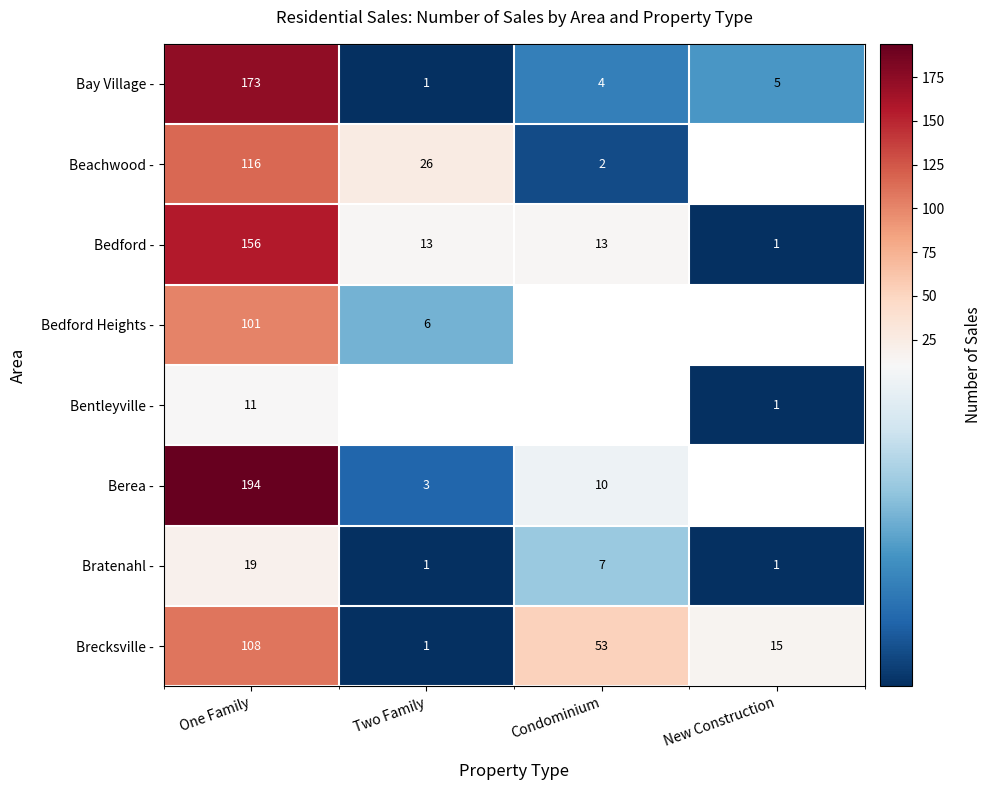

Is it true that Beachwood - equals 26 at Two Family?

True